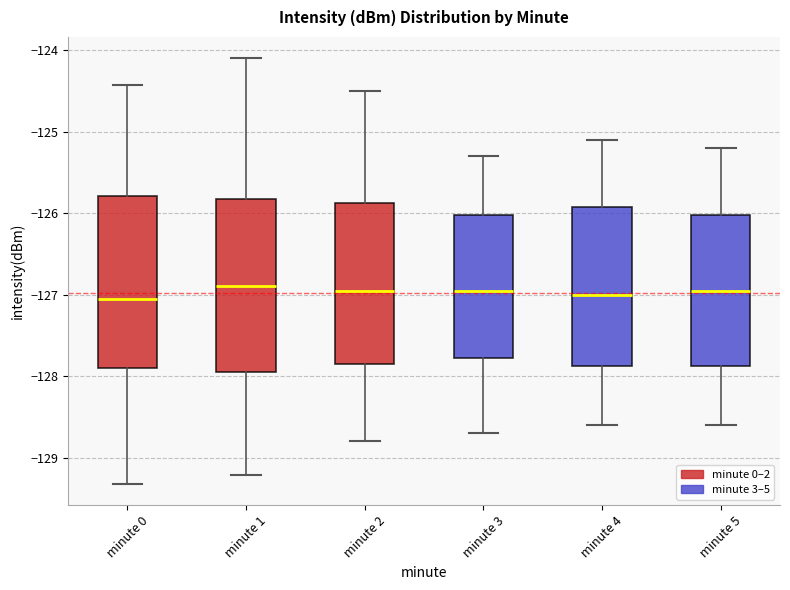

Where is the lower edge of the box for minute 4 on the y-axis? The values are not printed on the chart, so give them approximately, as read against the axis.

-127.9